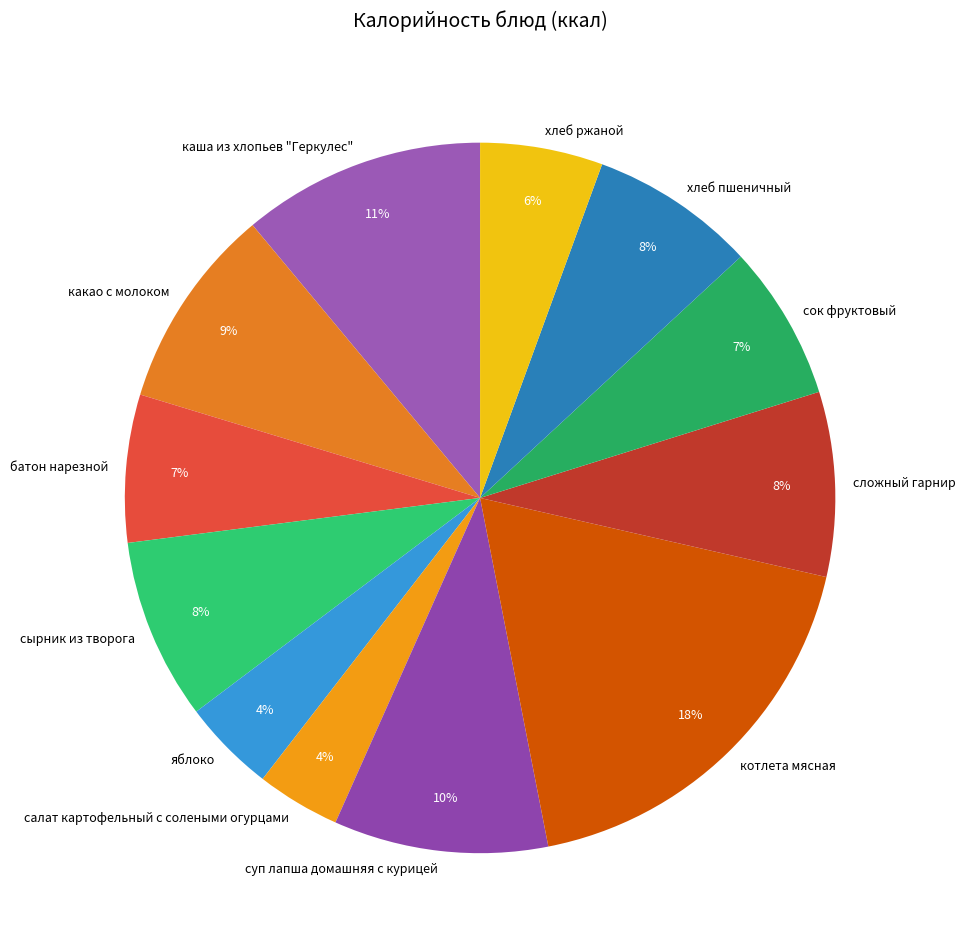

To the nearest percent, what percentage of the pie is суп лапша домашняя с курицей?

10%